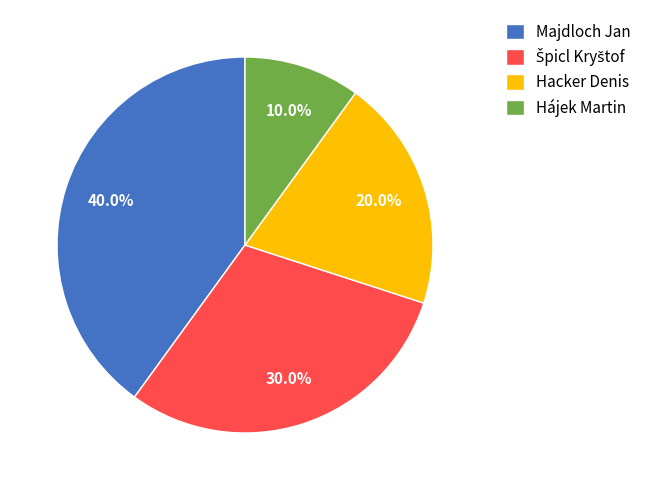

Is the sum of Hájek Martin and Hacker Denis greater than half?

No